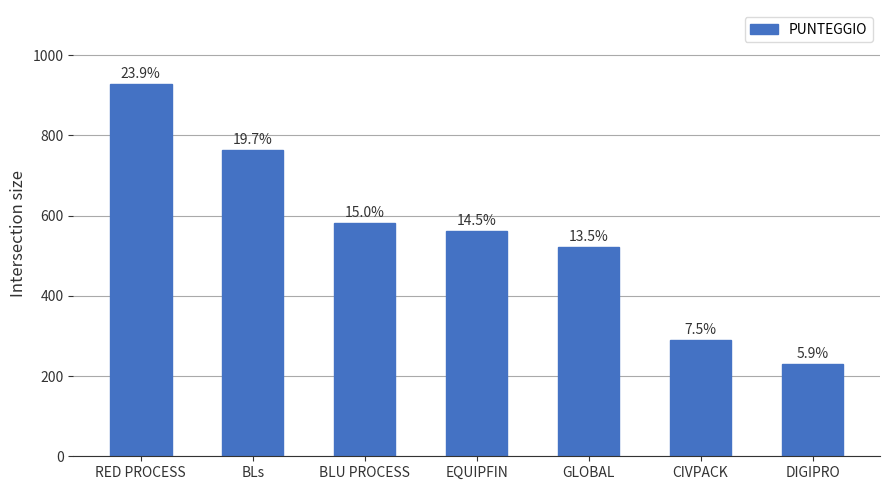

Are the bars horizontal?

No